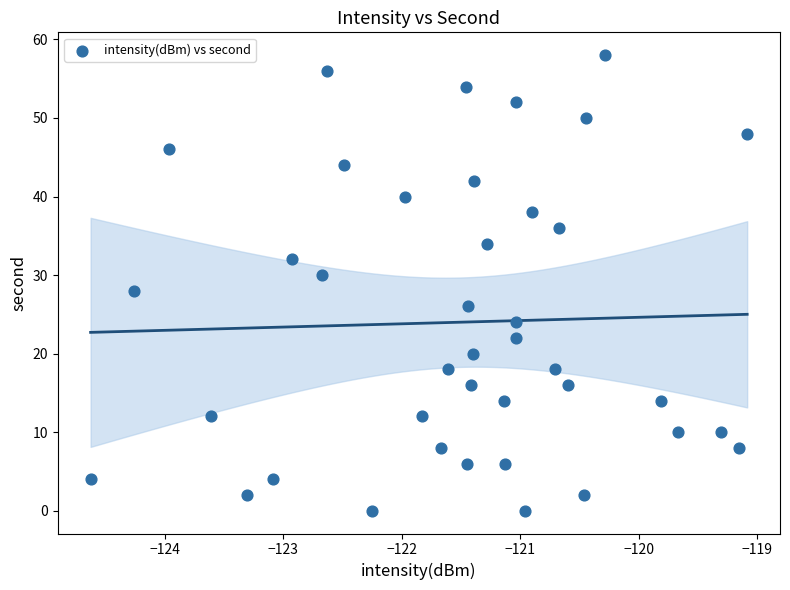

What is the range of Y values (max minus min)?

58